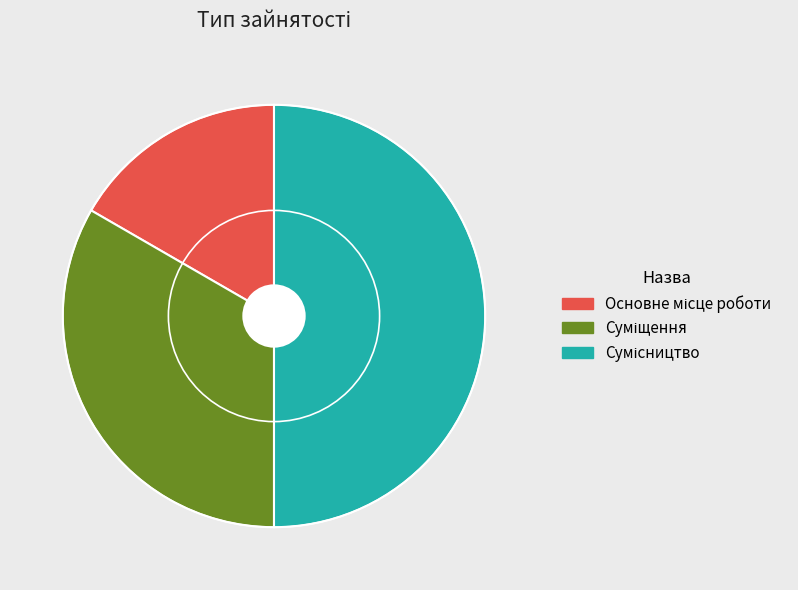

What is the largest slice in the pie chart?

Сумісництво